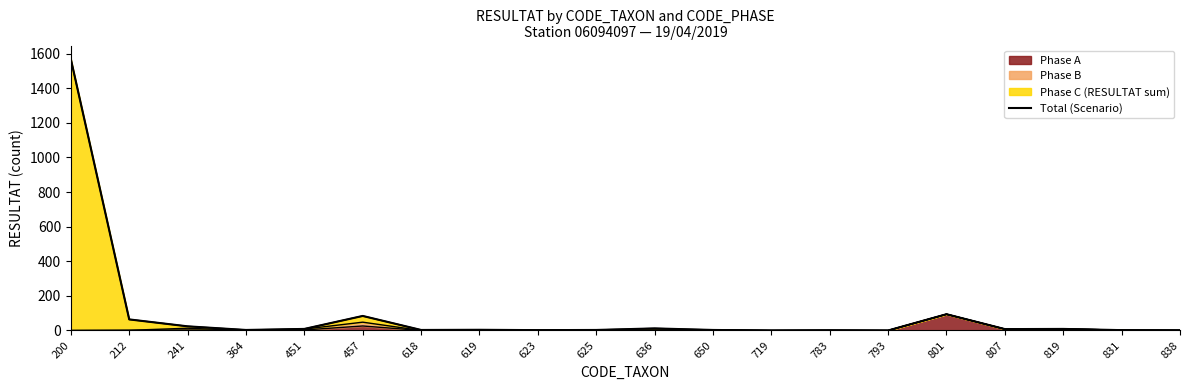

Where is the first local minimum?

364